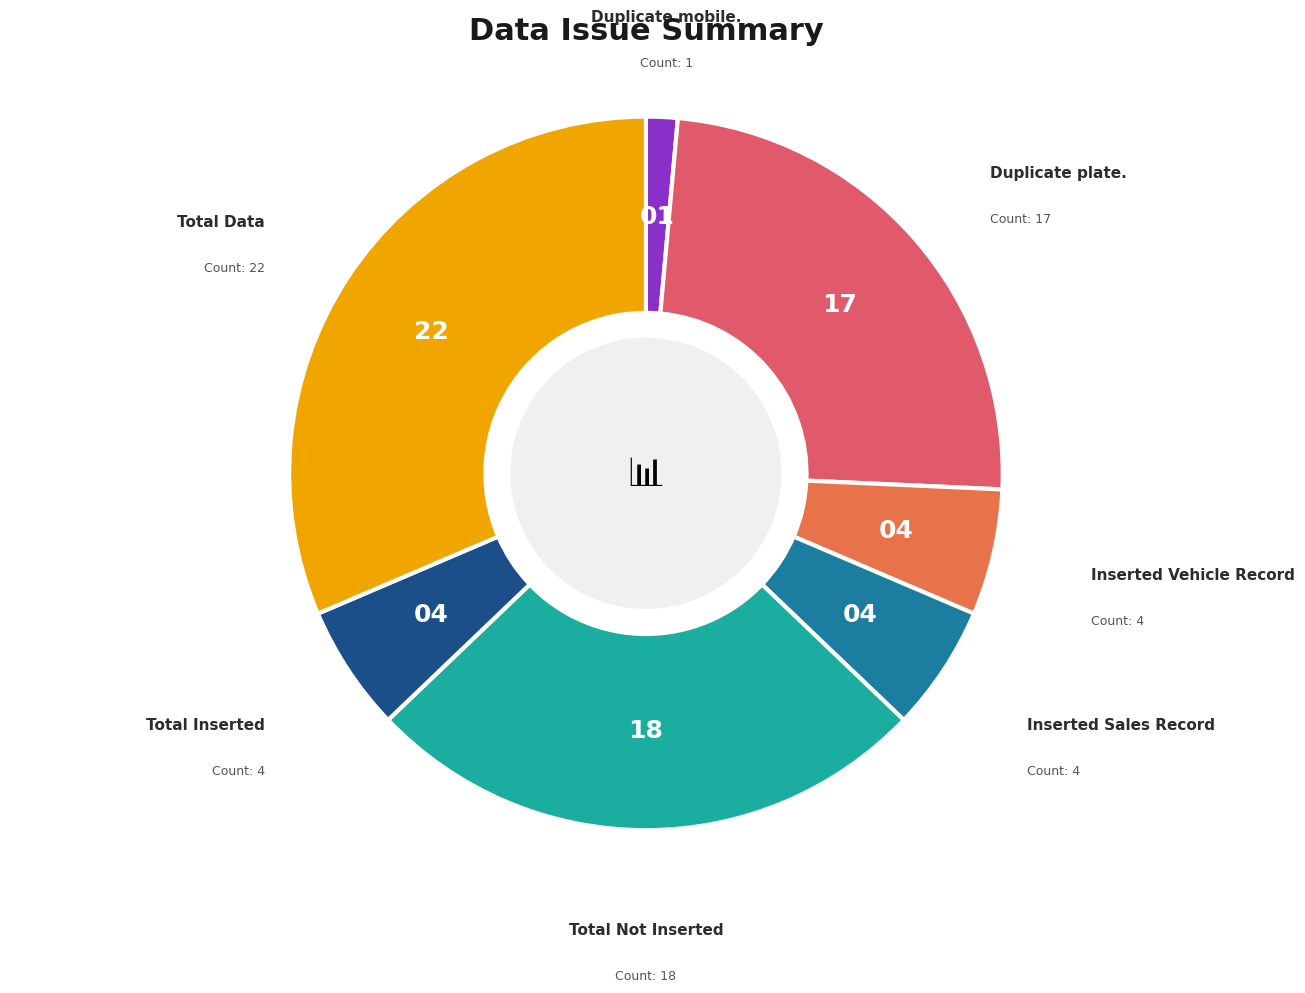

Which has a higher value, Inserted Sales Record or Total Data?

Total Data